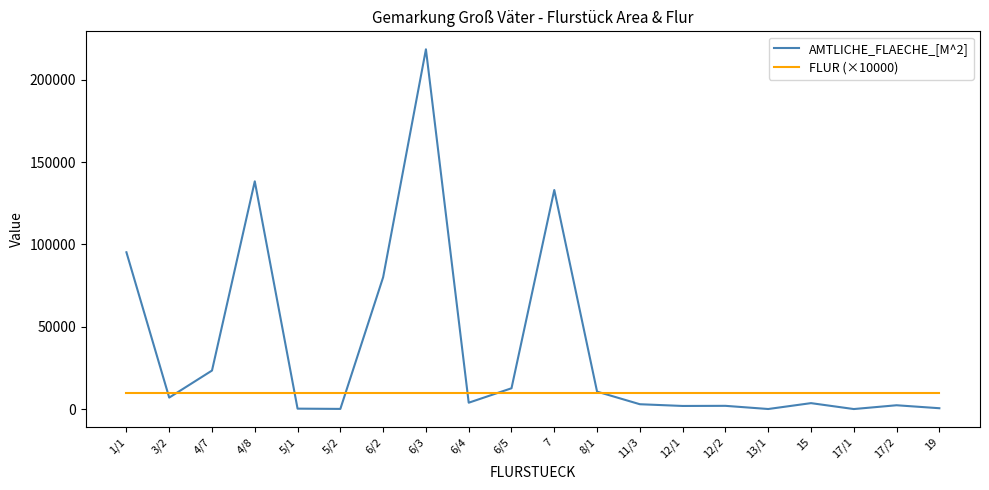

At 15, list the series in order from largest to smallest.

FLUR (×10000), AMTLICHE_FLAECHE_[M^2]